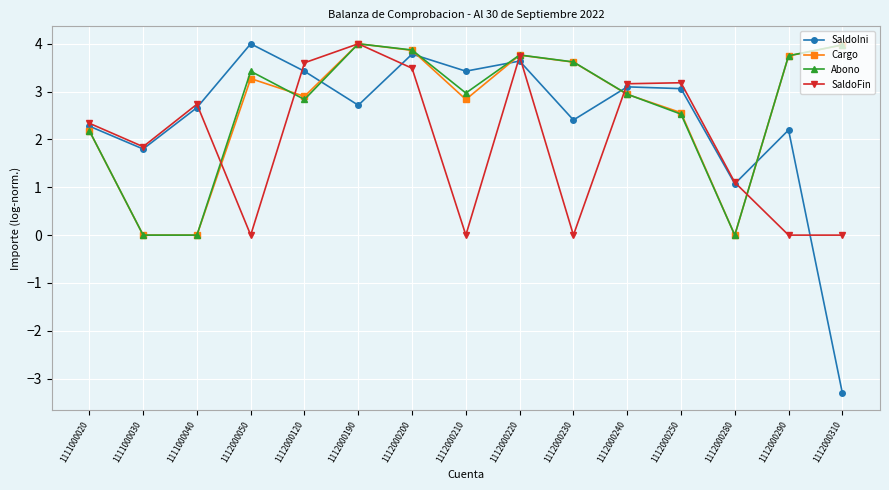

What is the value of the Abono point at the 8th from the left?

3.0